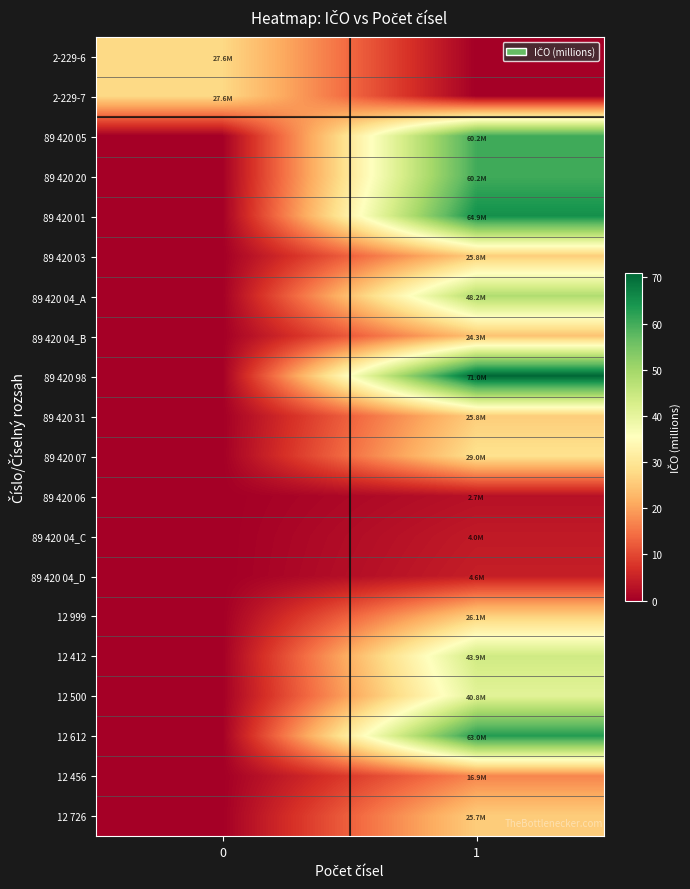

What is the total value across all series at 1?

637.1